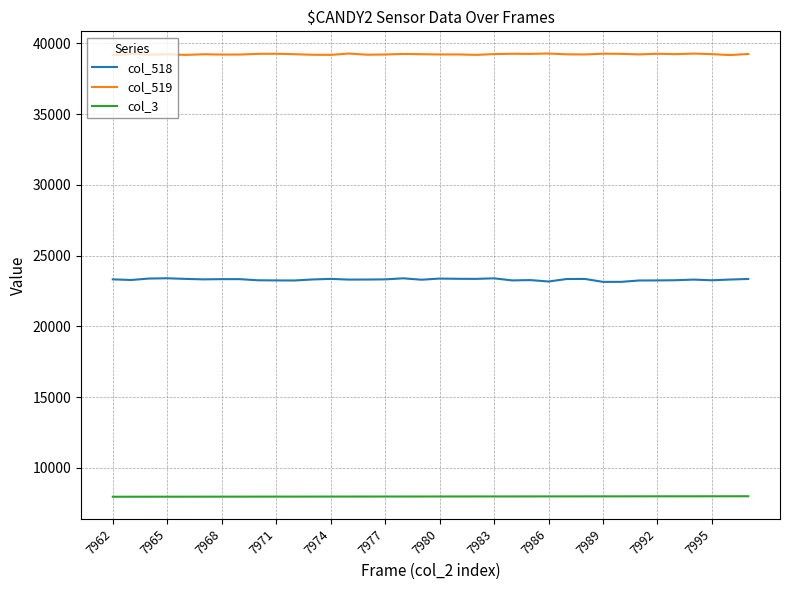

What is the lowest value of the col_3 series?

7962